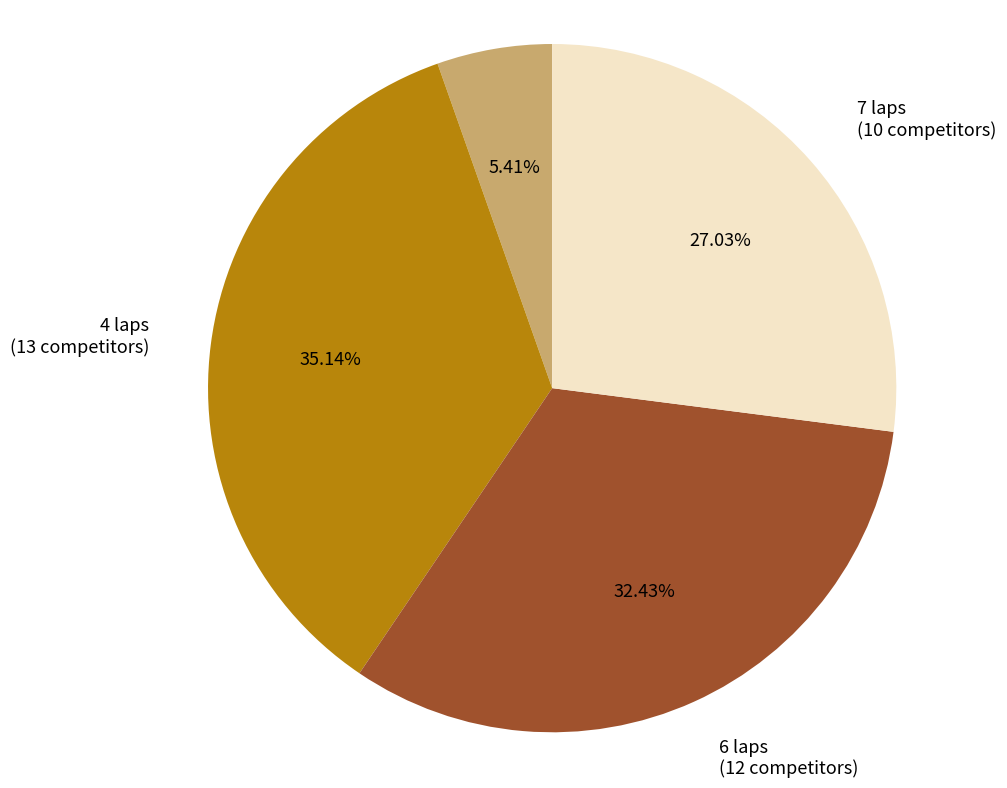

To the nearest percent, what is the difference between the largest and smallest slice percentages?

30%